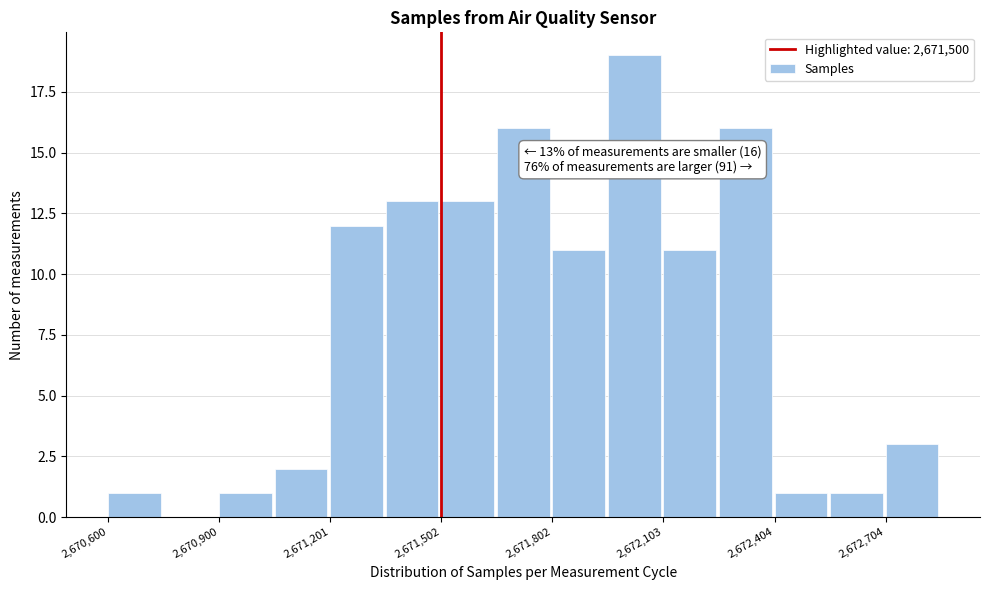

Around what value on the x-axis is the tallest bar? Give the approximate position of its centre, as read against the axis.

2672000